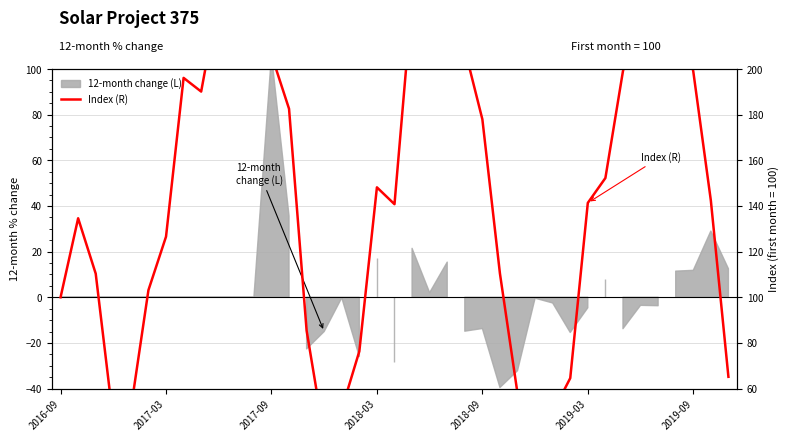

True or false: the data has more than 2 interior local peaks.

True